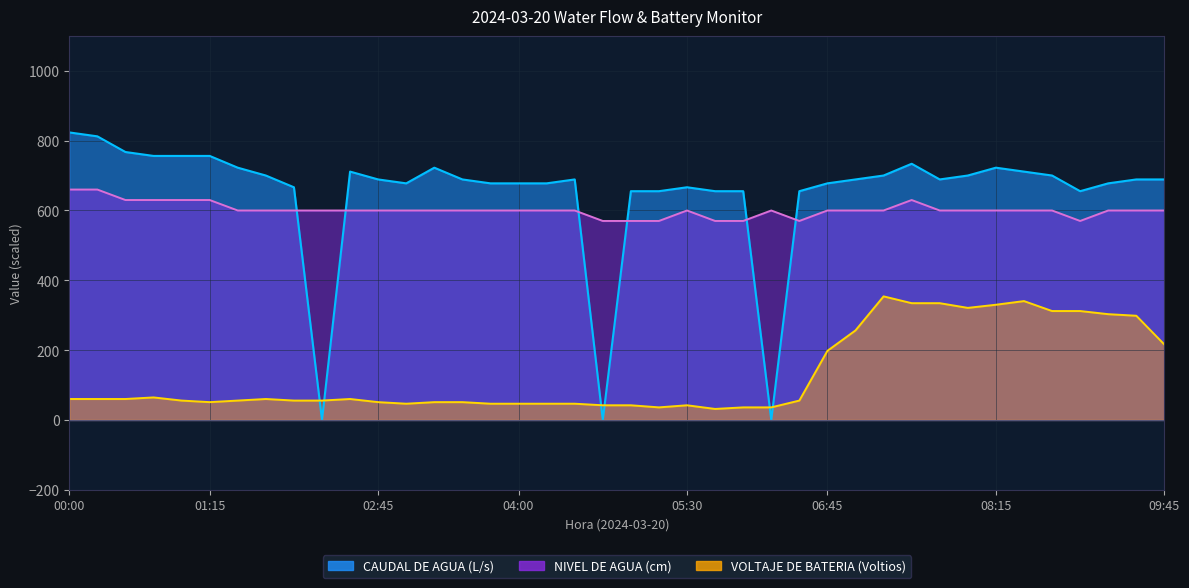

What is the label of the 21st point from the left?

05:00